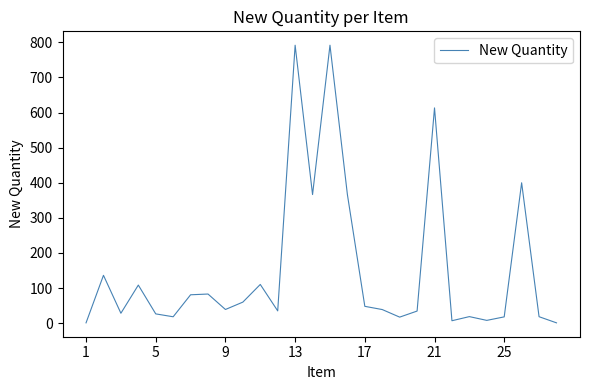

What is the difference between the maximum and minimum values?

790.9